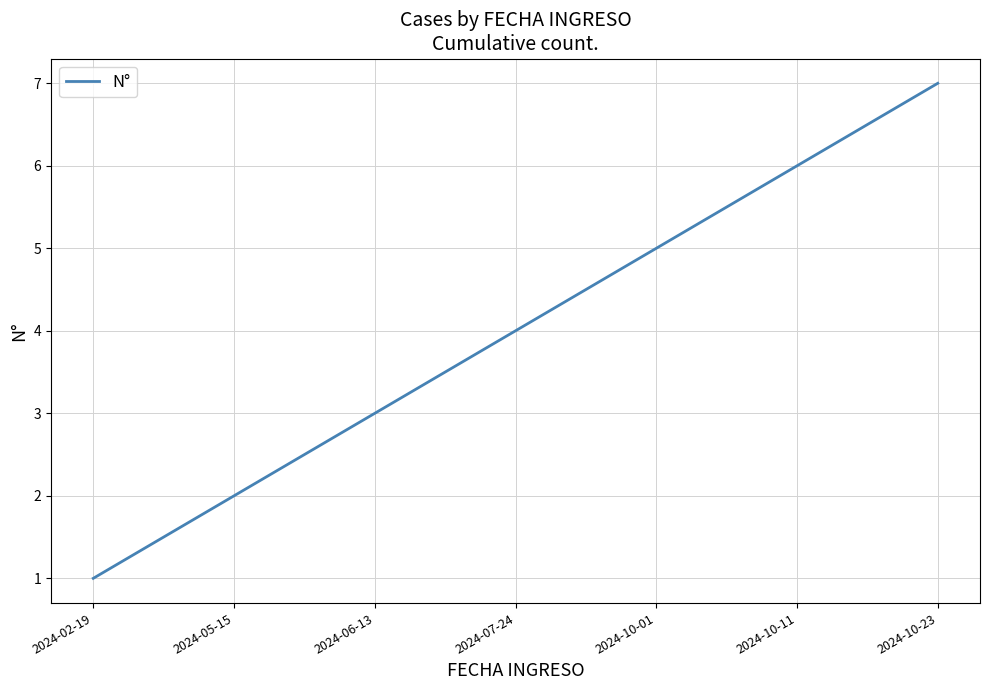

Is it true that the value at 2024-07-24 is 1?

False